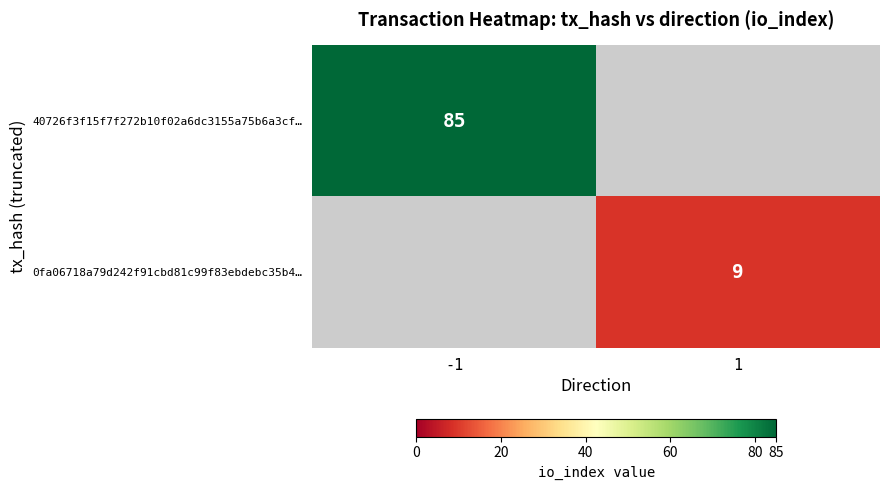

The value of 0fa06718a79d242f91cbd81c99f83ebdebc35b4… at 1 is 9. True or false?

True